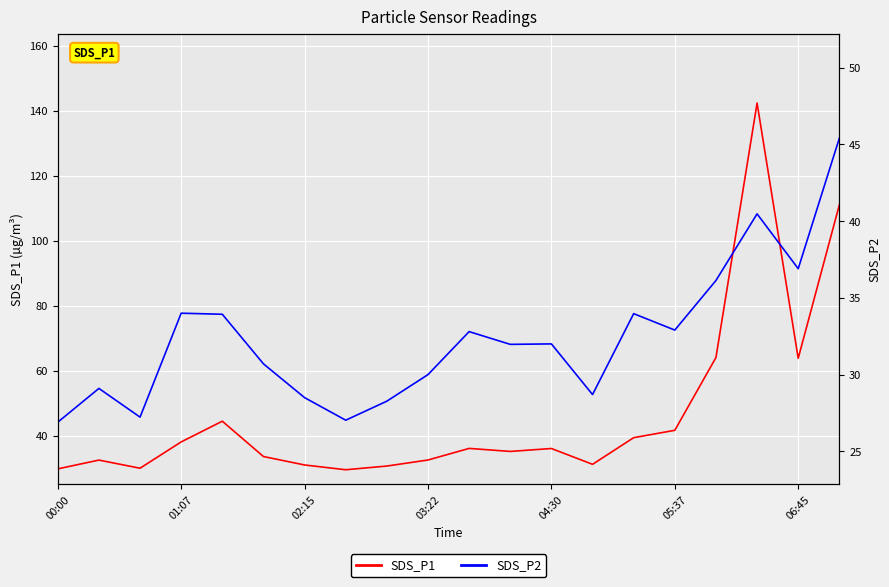

What is the highest value of the SDS_P1 series?

142.4